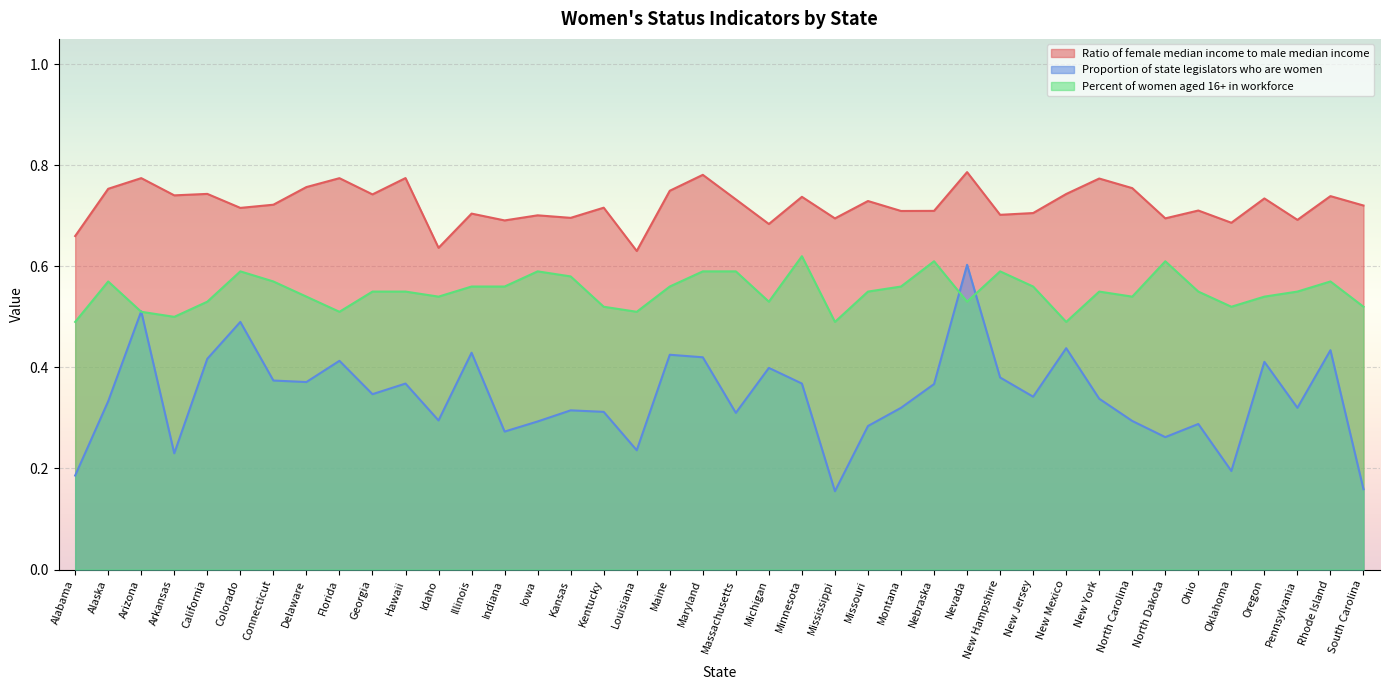

Is it true that Ratio of female median income to male median income equals 0.8 at Nevada?

True